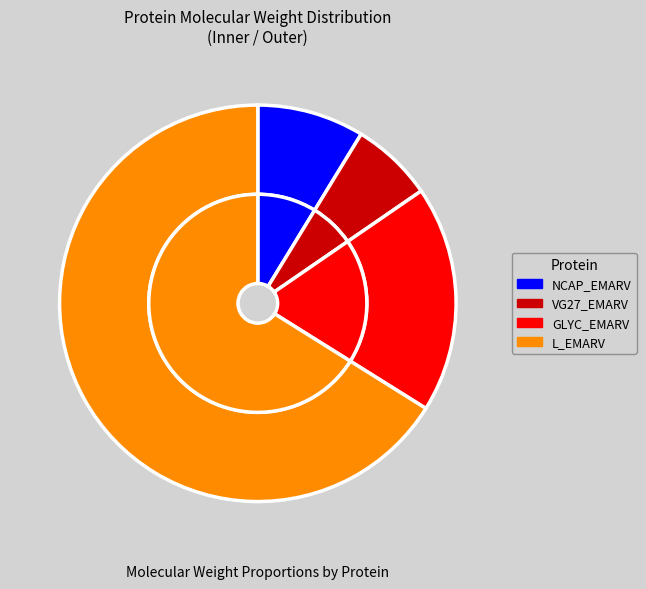

Which slice is the largest?

L_EMARV